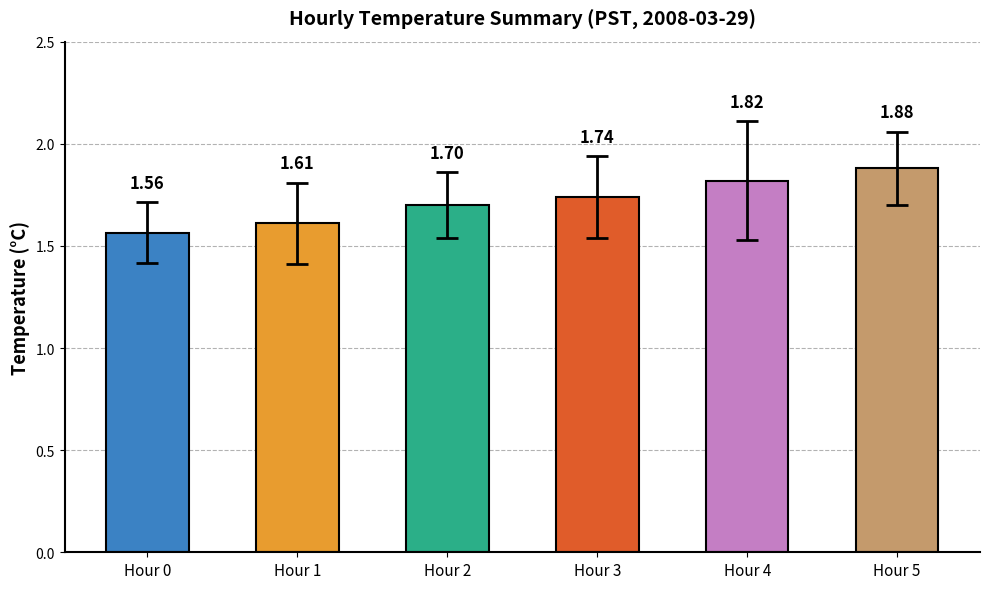

What is the change in value from Hour 0 to Hour 2?

+0.1